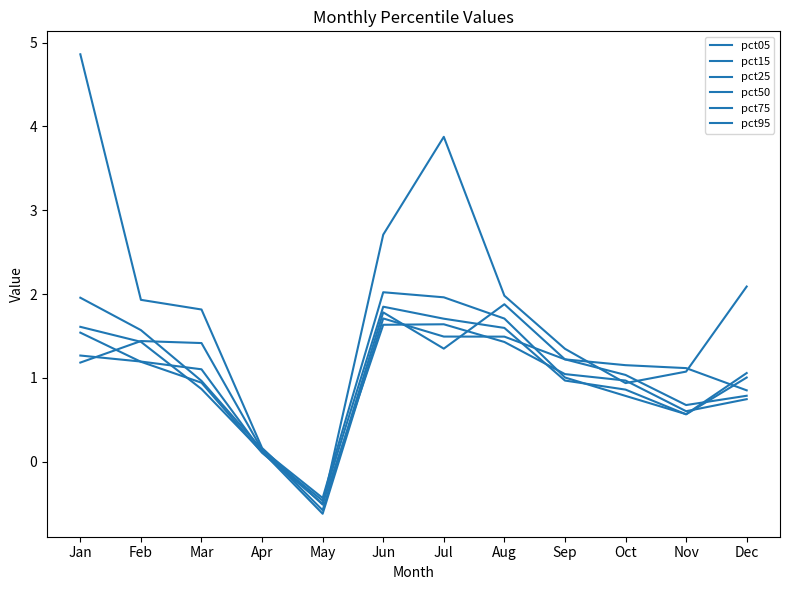

Which series ends up on top after the final intersection of pct50 and pct25?

pct25